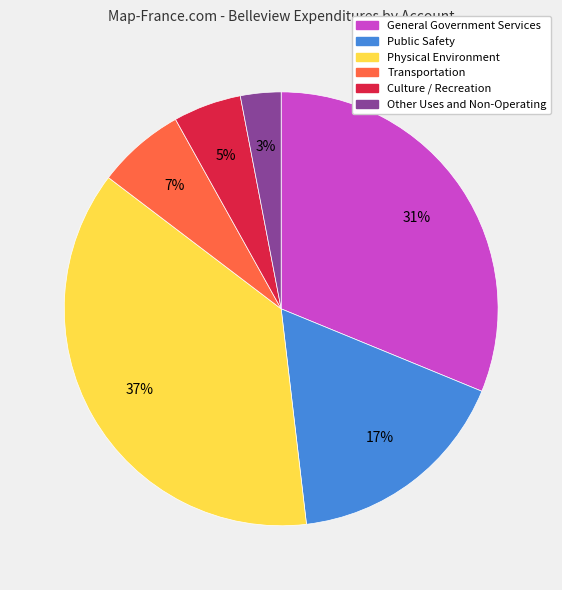

Between Culture / Recreation and Transportation, which is larger?

Transportation